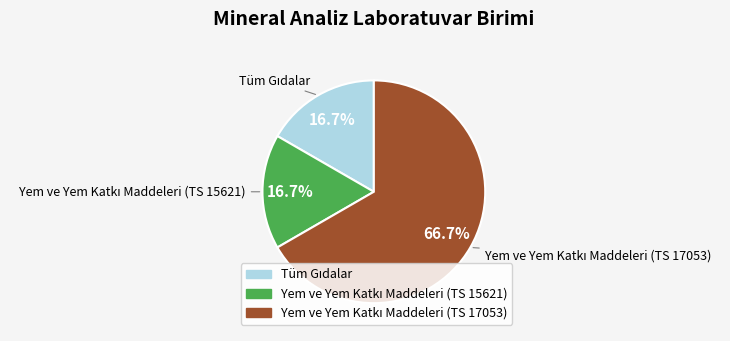

Is there any slice that represents more than half of the pie?

Yes